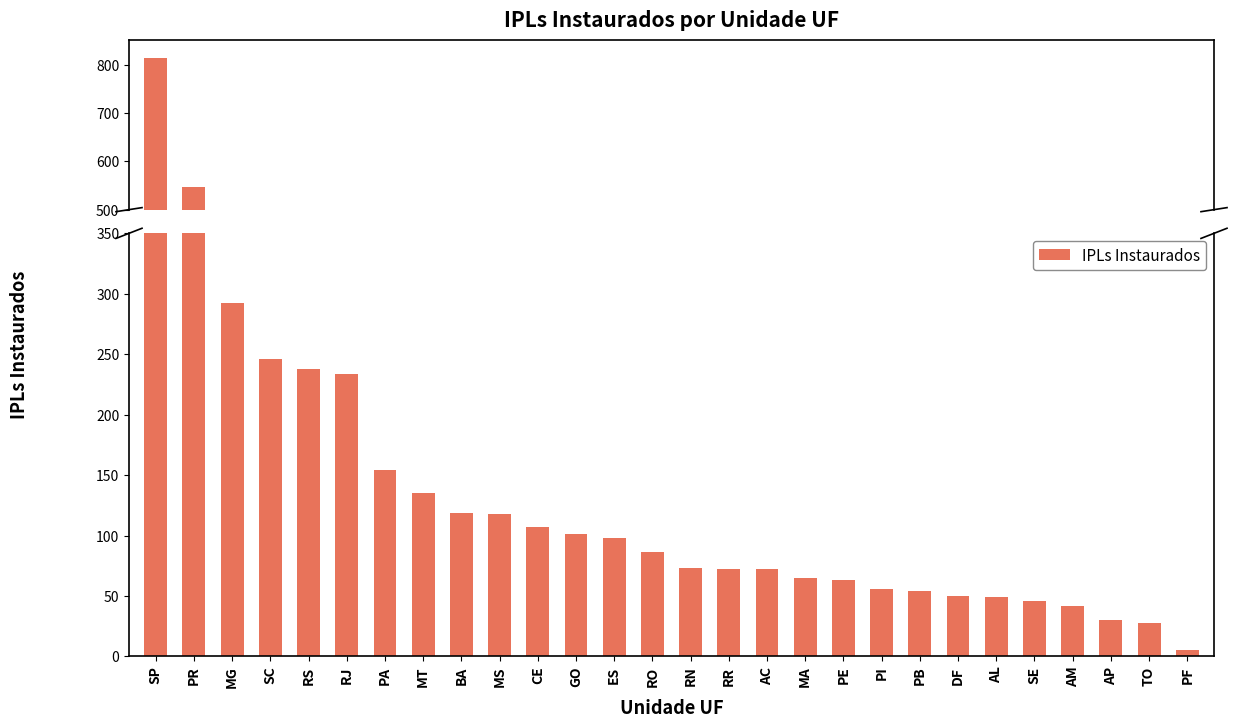

What is the difference between the values at SC and PE?

183